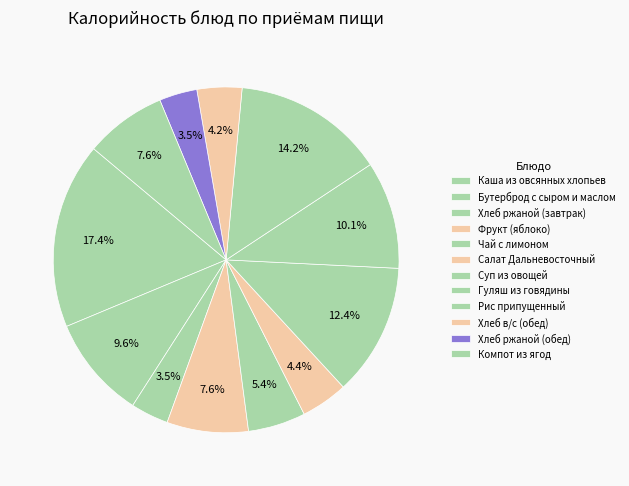

How many segments does this pie chart have?

12